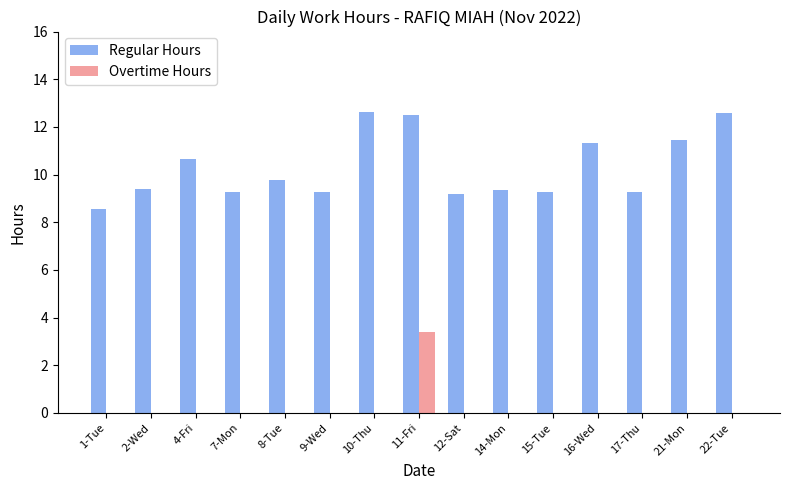

What is the sum of the Regular Hours values at 17-Thu and 16-Wed?

20.6